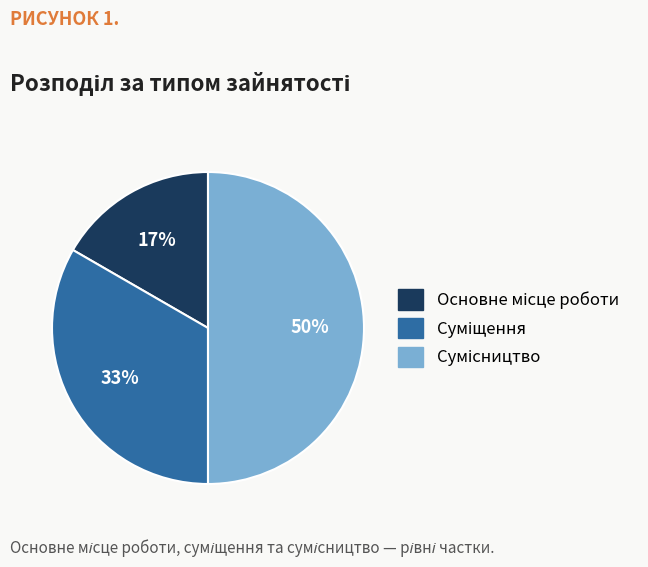

To the nearest percent, what is the average slice percentage?

33%